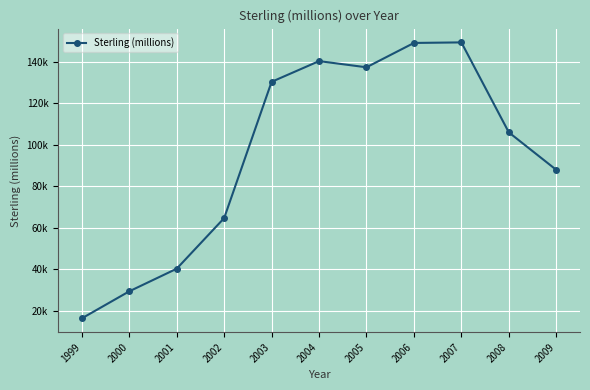

What is the change in value from 1999 to 2002?

+48259